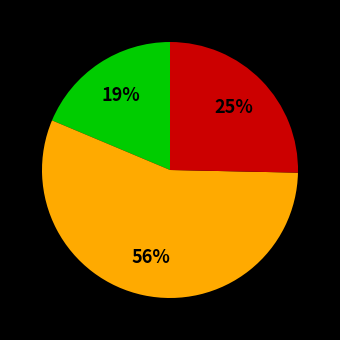

To the nearest percent, what is the difference between the largest and smallest slice percentages?

37%